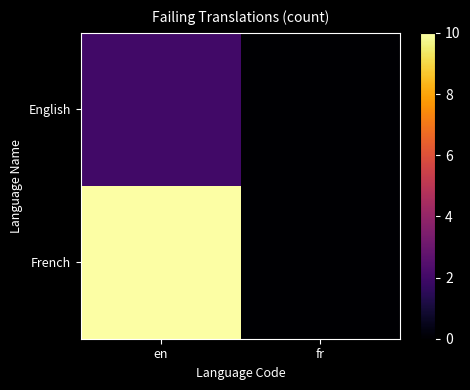

Which label corresponds to the largest value in the chart?

en